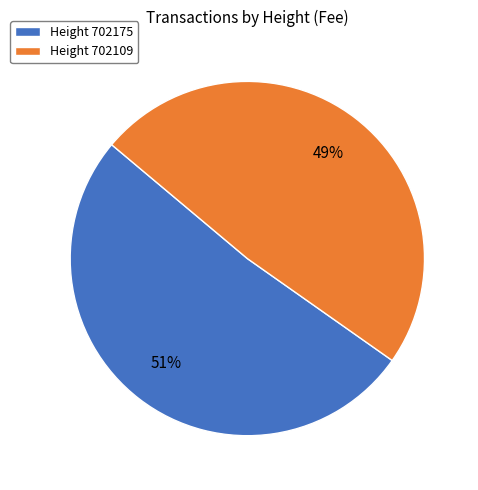

Rank the categories by value from lowest to highest.

Height 702109, Height 702175